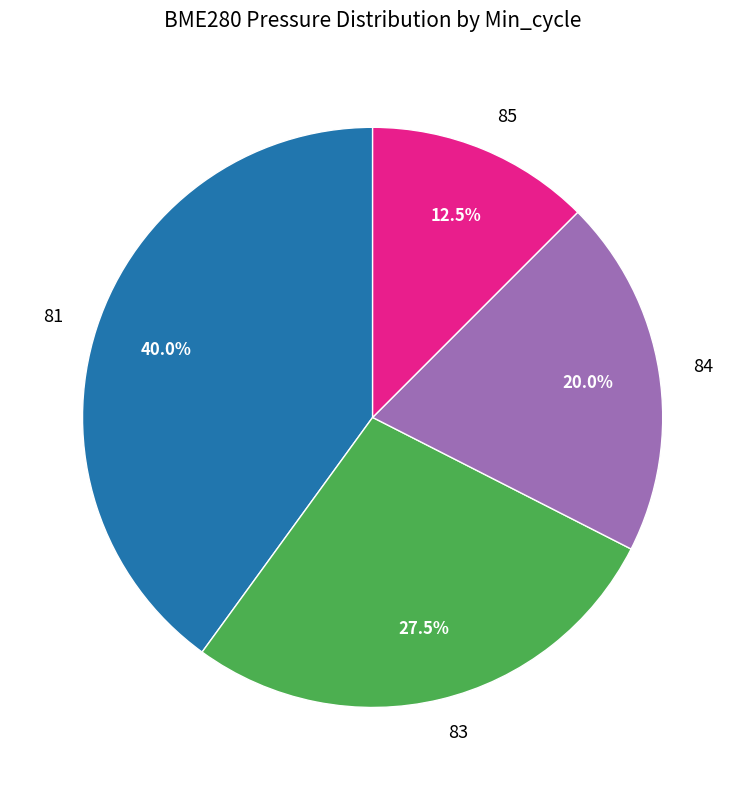

True or false: 83 accounts for 1% of the total.

False